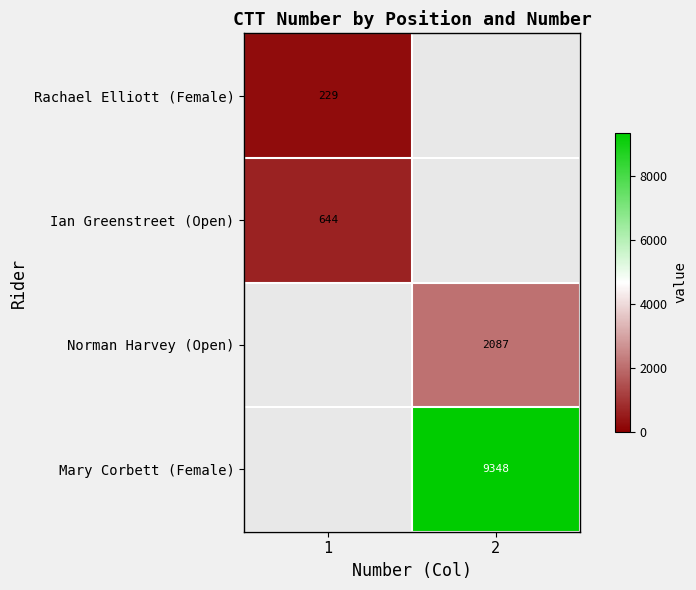

The Norman Harvey (Open) series shows 3713 at 2. True or false?

False